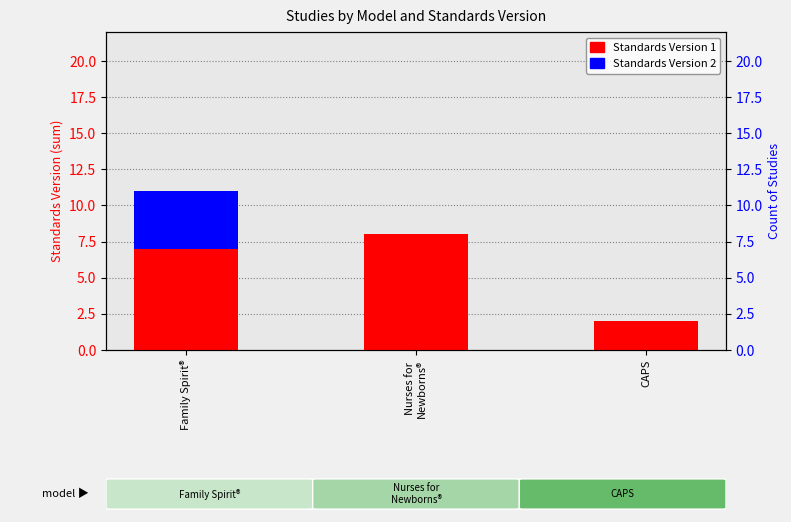

What are all the series names shown in the legend?

Standards Version 1, Standards Version 2